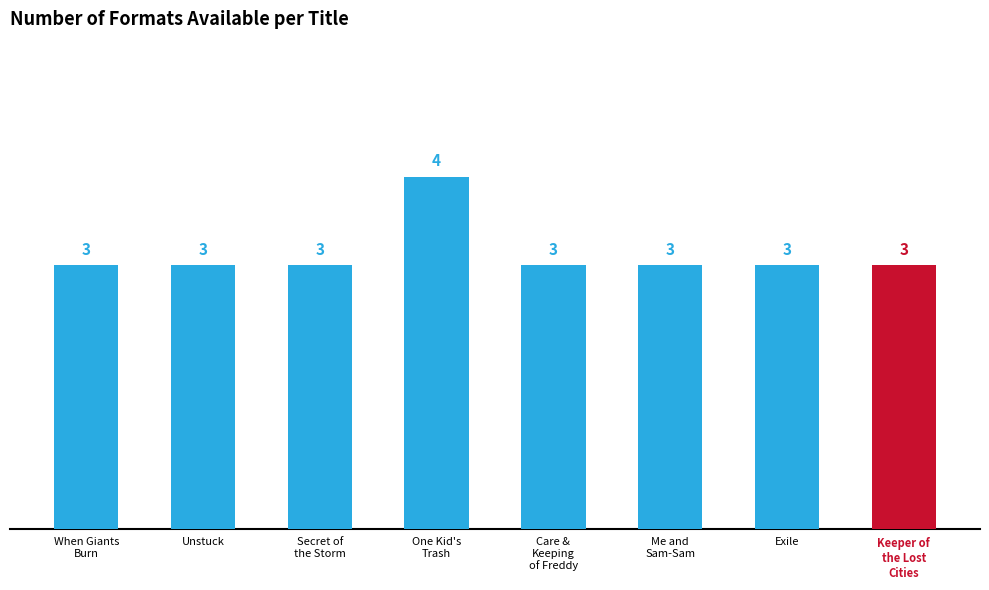

Does the chart contain stacked bars?

No